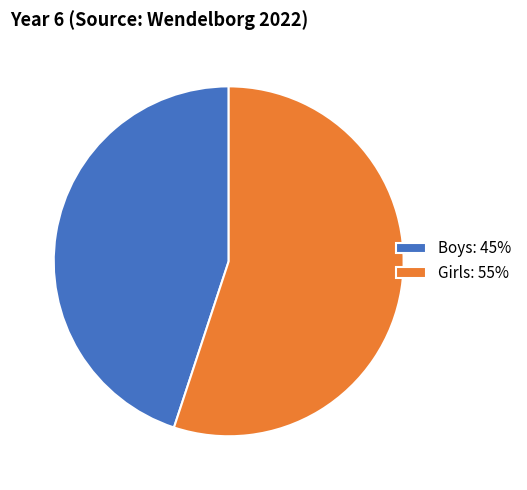

Is it true that Girls is 55% of the pie?

True